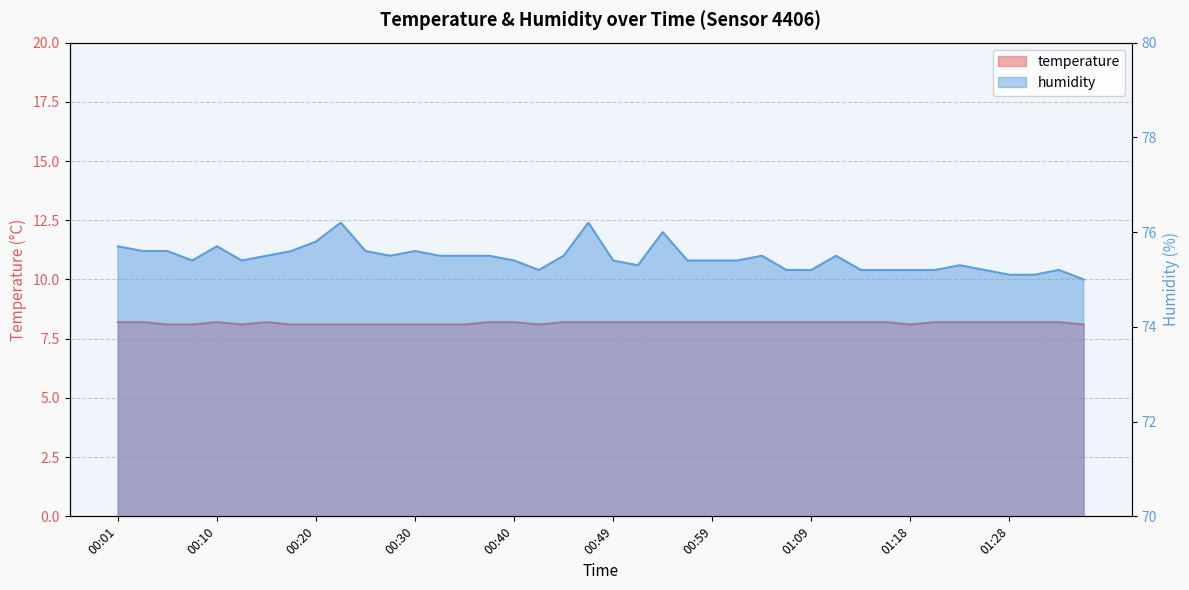

List the series in order of their overall mean, highest first.

humidity, temperature